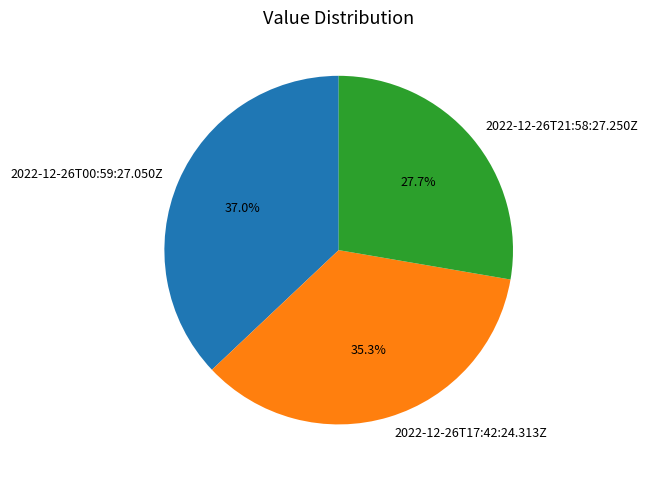

What percentage is the 2022-12-26T17:42:24.313Z slice, to the nearest percent?

35%